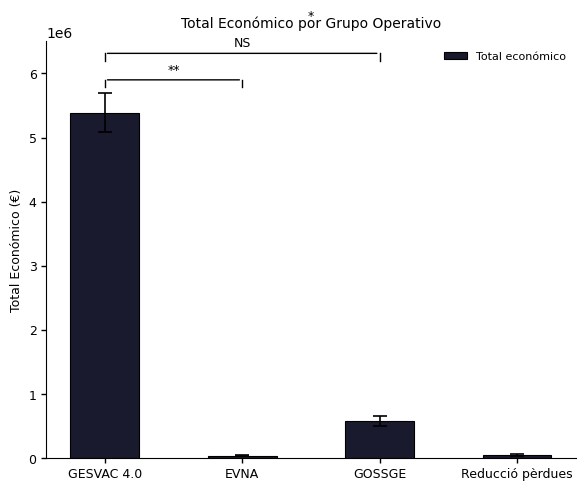

Where does the data first go above 581157?

GESVAC 4.0